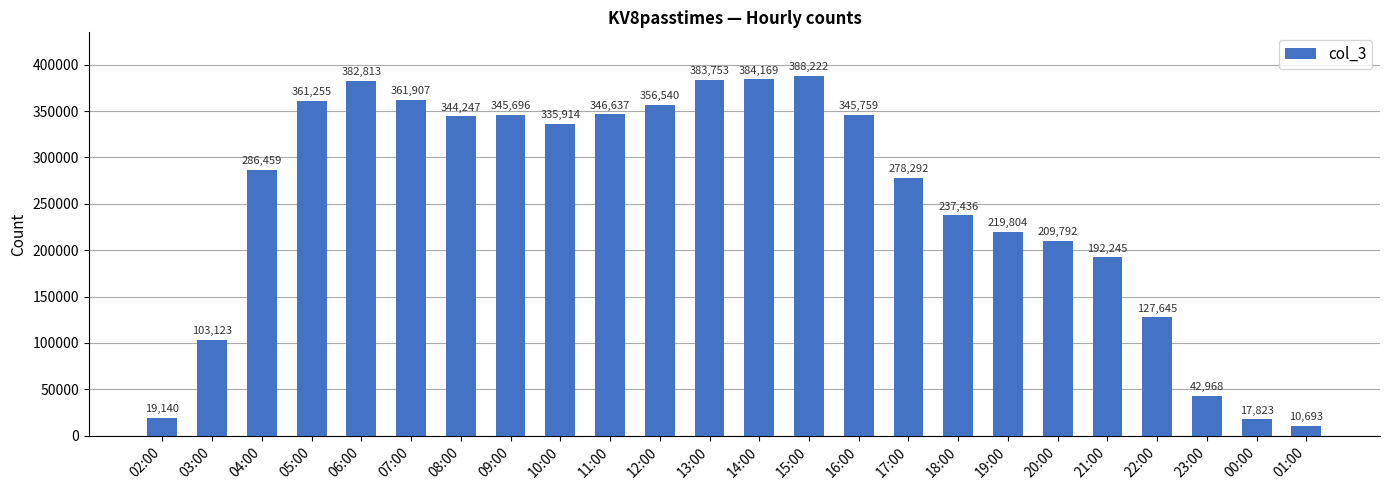

True or false: the data shows 278292 at 17:00.

True